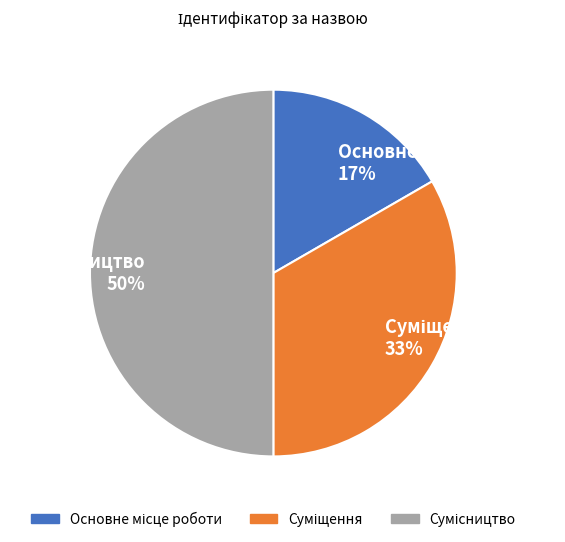

To the nearest percent, what is the difference between the largest and smallest slice percentages?

33%